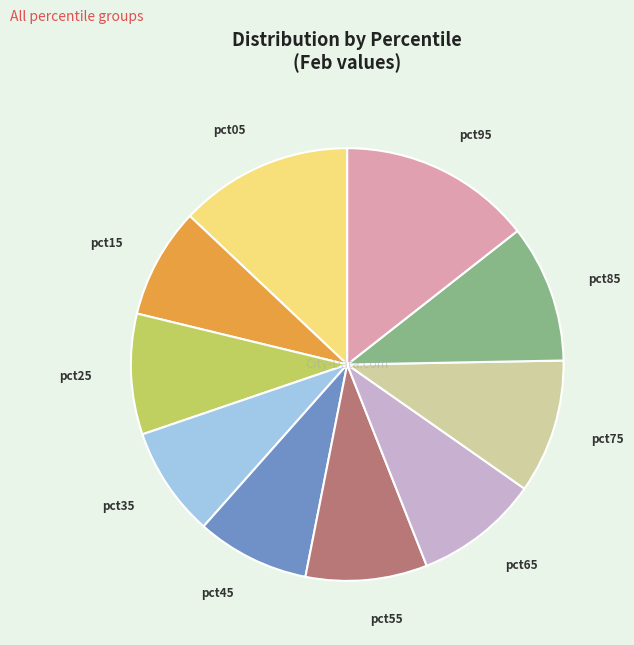

Between pct85 and pct25, which is larger?

pct85